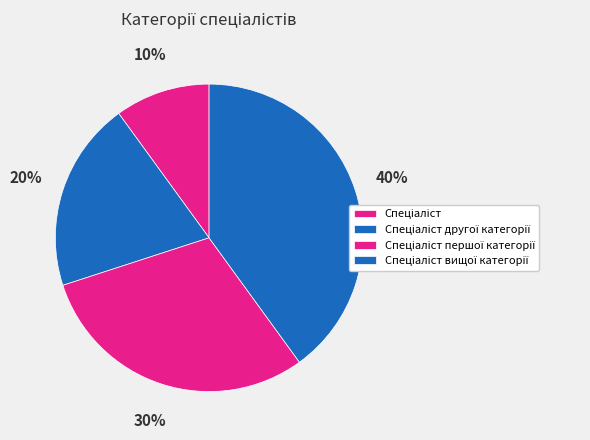

Rank the categories by value from highest to lowest.

Спеціаліст вищої категорії, Спеціаліст першої категорії, Спеціаліст другої категорії, Спеціаліст